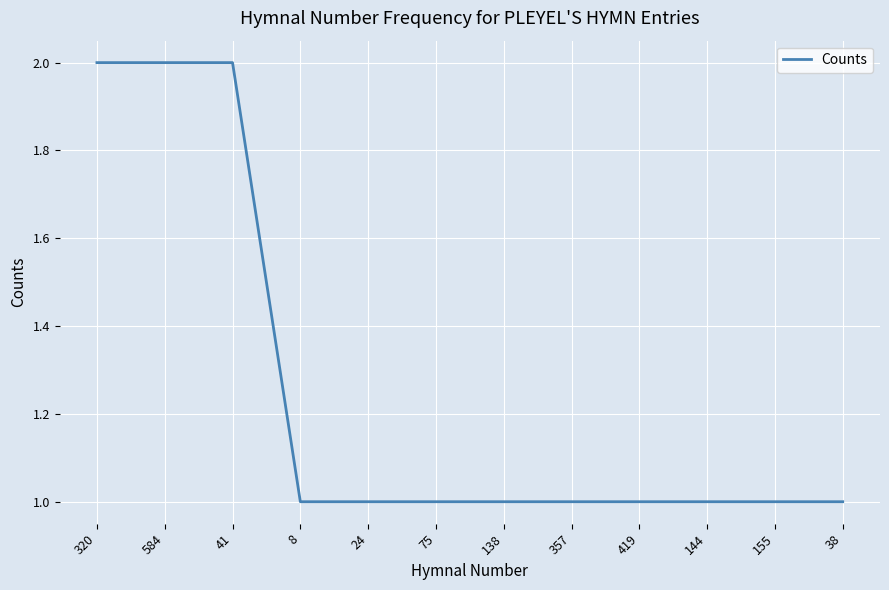

What position from the left is 138?

7